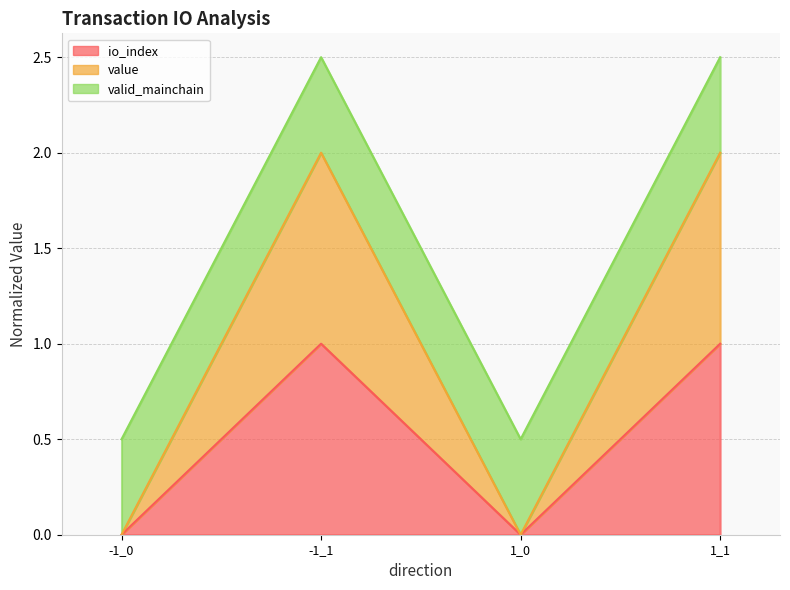

What is the difference between the maximum and minimum values in the io_index series?

1